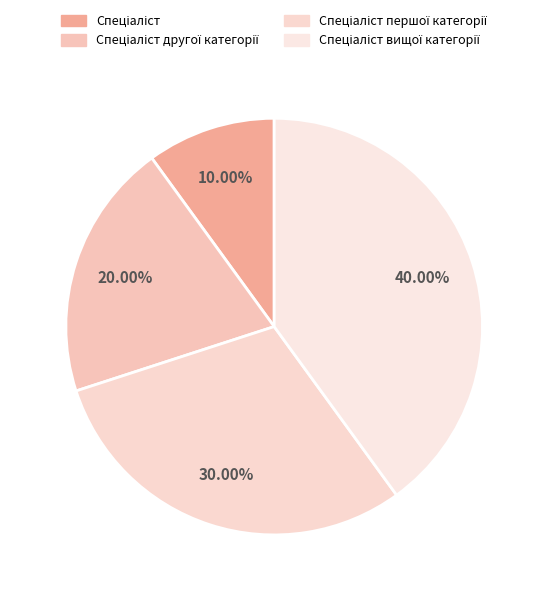

What is the largest slice in the pie chart?

Спеціаліст вищої категорії